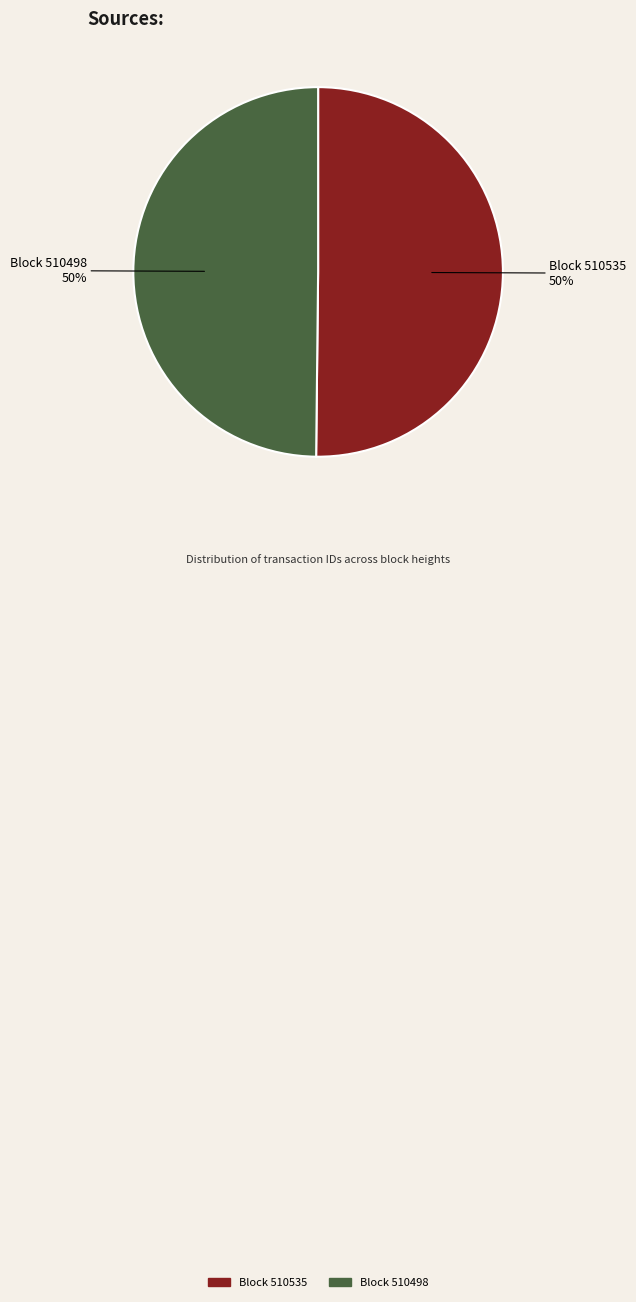

To the nearest percent, what is the average slice percentage?

50%